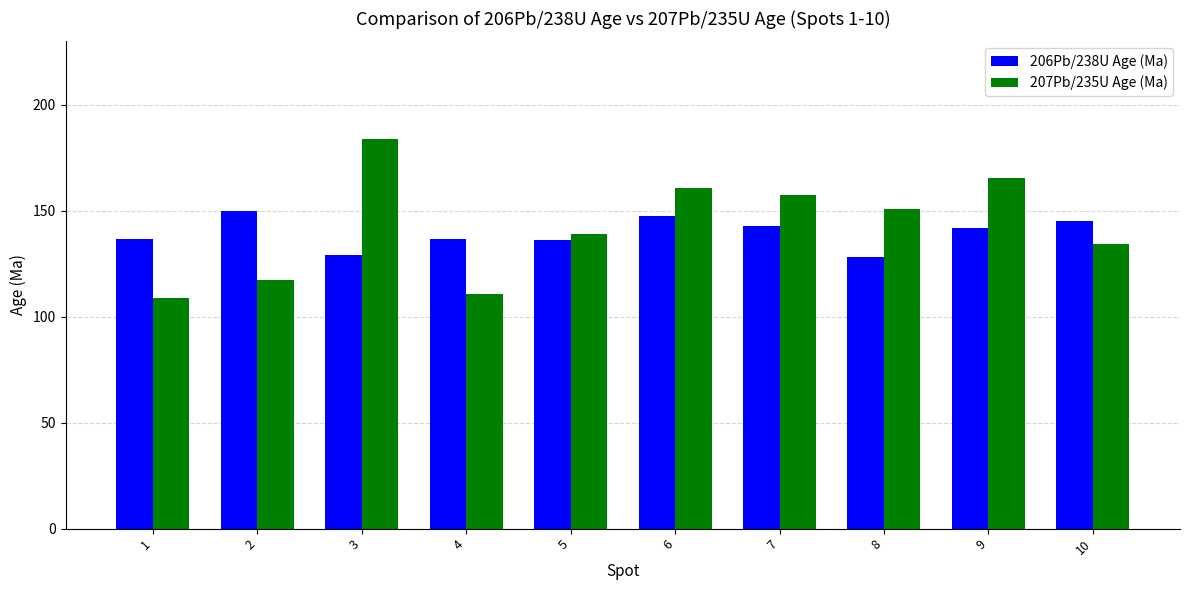

Rank the series at 2 from lowest to highest value.

207Pb/235U Age (Ma), 206Pb/238U Age (Ma)